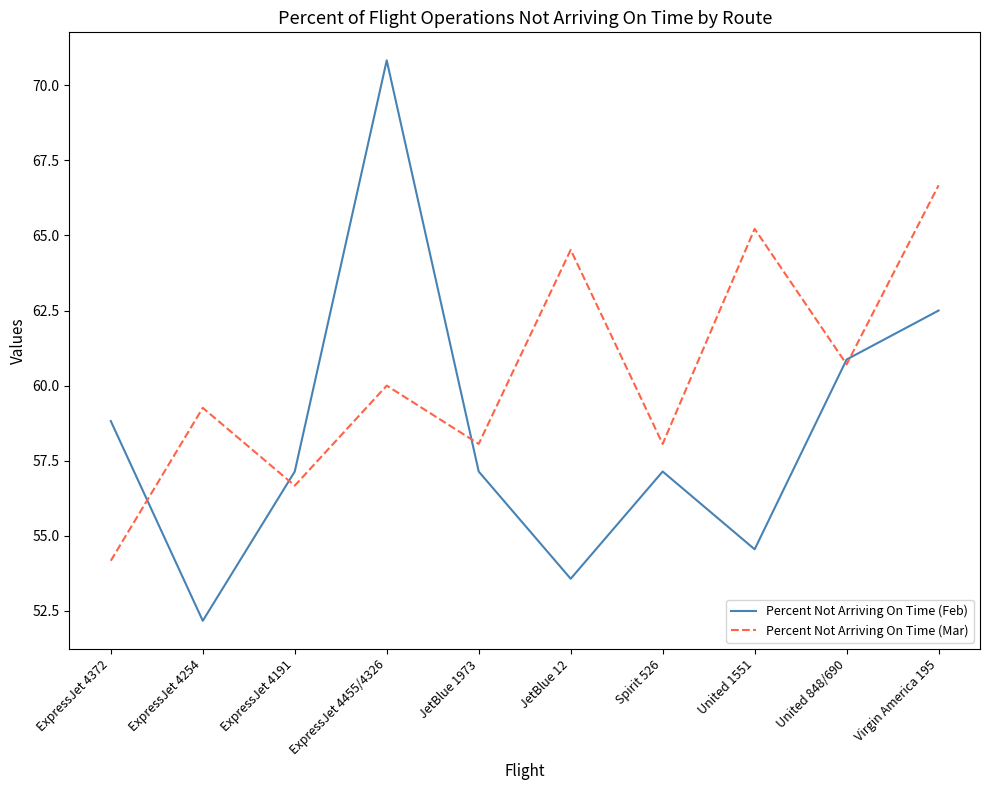

What are all the series names shown in the legend?

Percent Not Arriving On Time (Feb), Percent Not Arriving On Time (Mar)